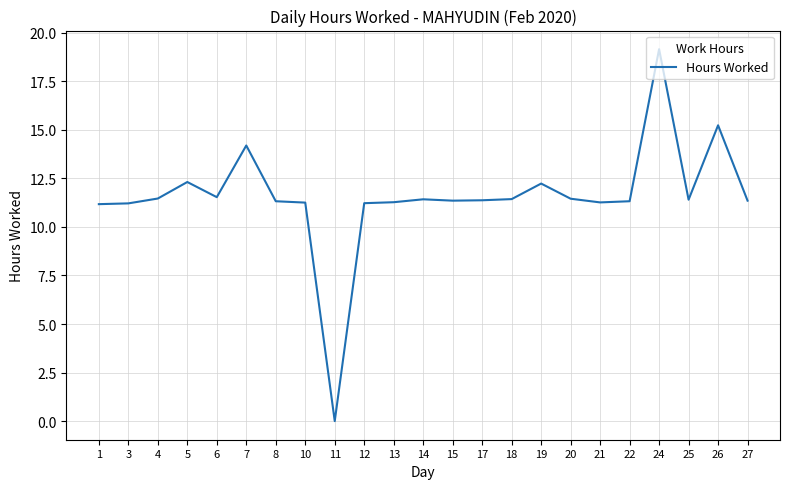

Approximately how many times larger is the value at 18 compared to 7?

0.8